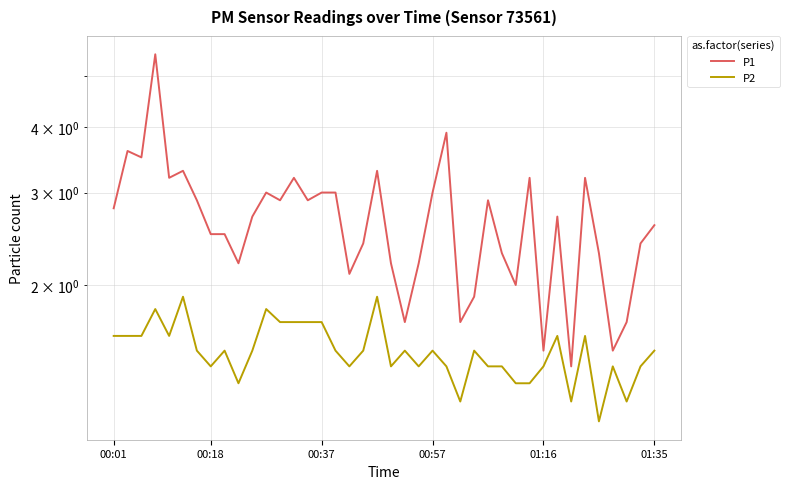

True or false: P1 and P2 cross at least once.

False